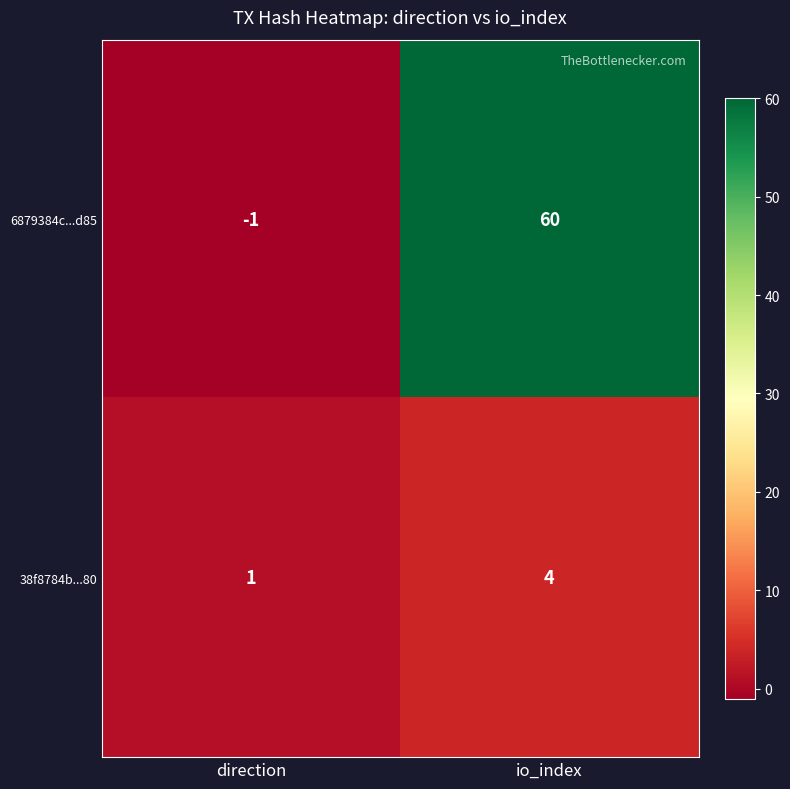

Reading right to left, extract all data points from this chart.

6879384c...d85: io_index=60	direction=-1
38f8784b...80: io_index=4	direction=1